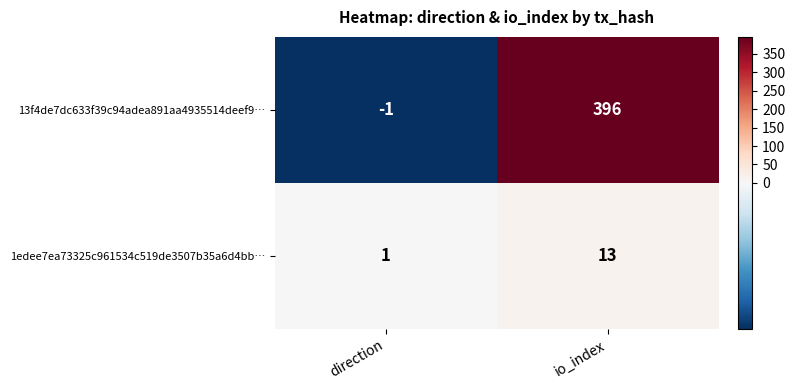

Count the number of categories in the chart.

2